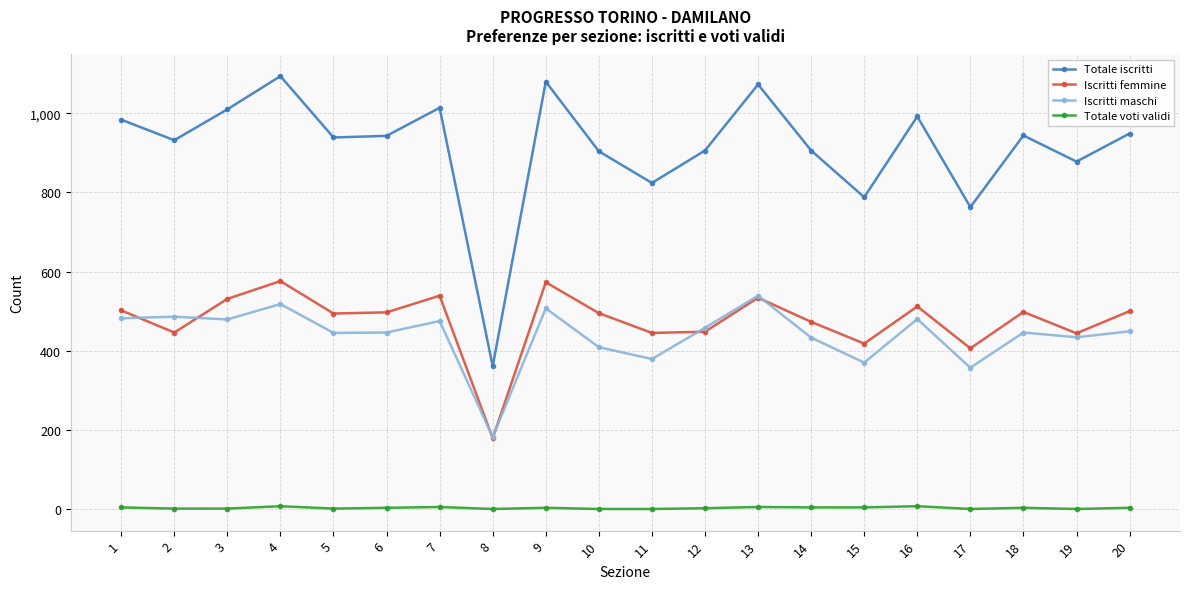

What is the greatest value displayed?

1094